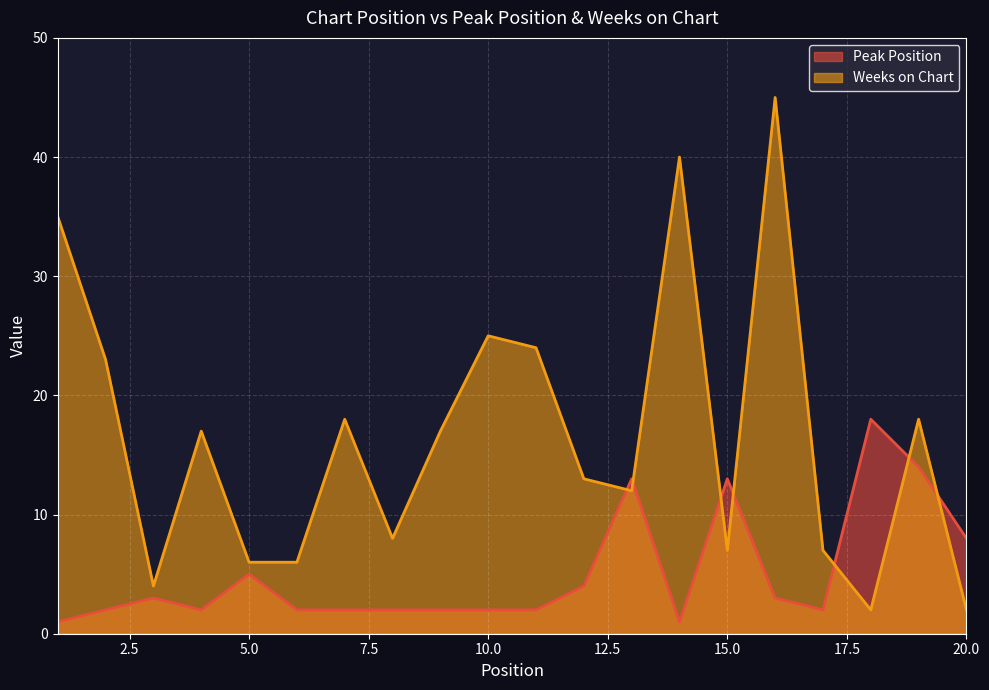

How many times do Peak Position and Weeks on Chart cross each other?

7